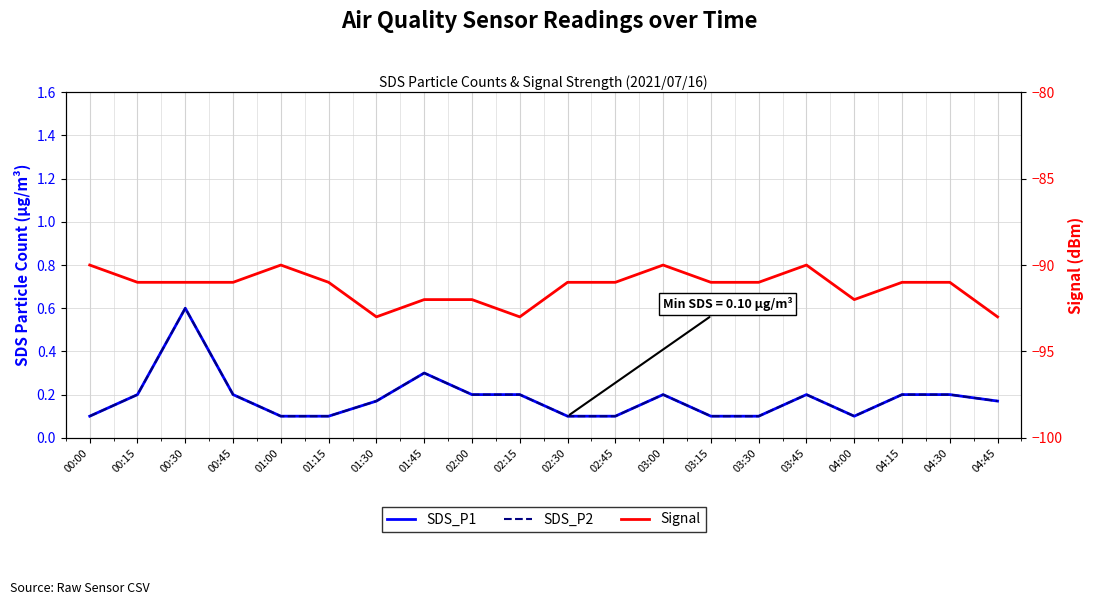

What is the total value across all series at 03:45?

-89.6